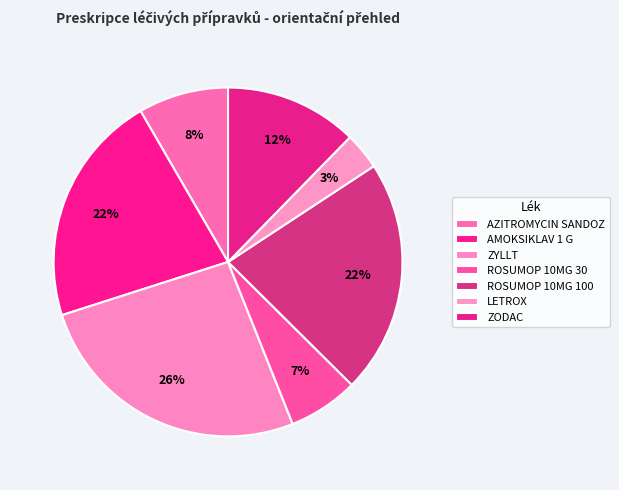

To the nearest percent, what is the combined percentage of AMOKSIKLAV 1 G and ZYLLT?

48%